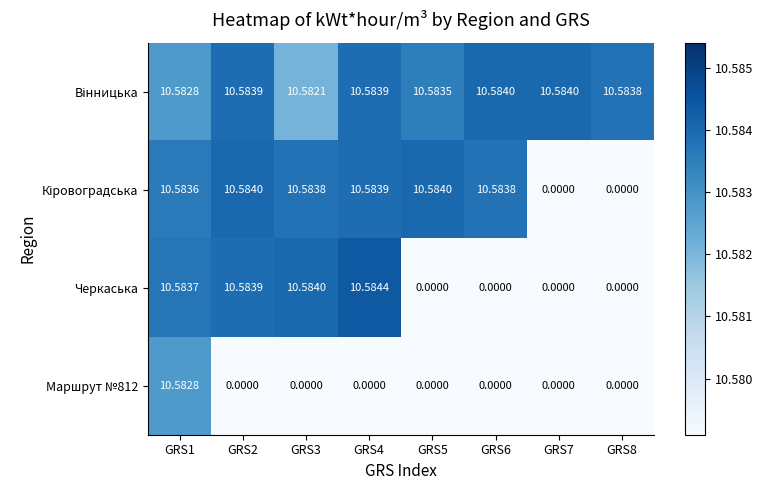

Which series has the largest range (max minus min)?

Черкаська